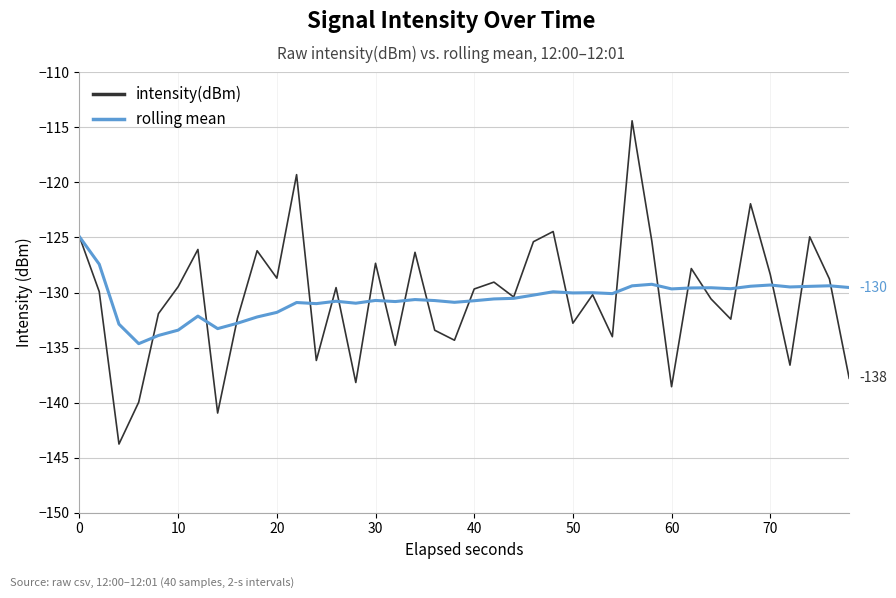

In rolling mean, how many points are lower than both neighbors (excluding endpoints)?

11